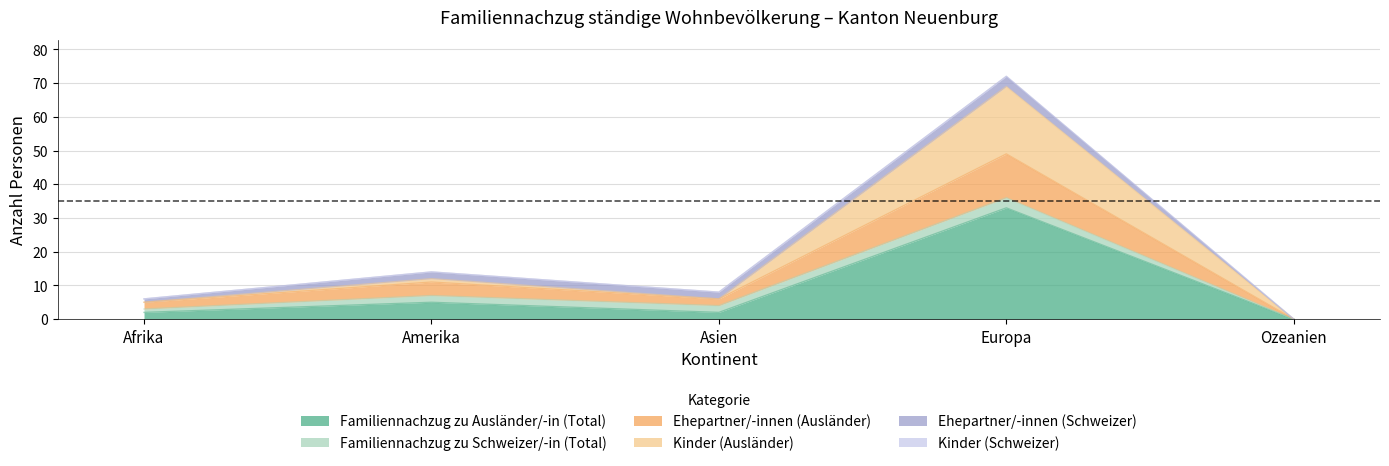

What position from the right is Afrika?

5